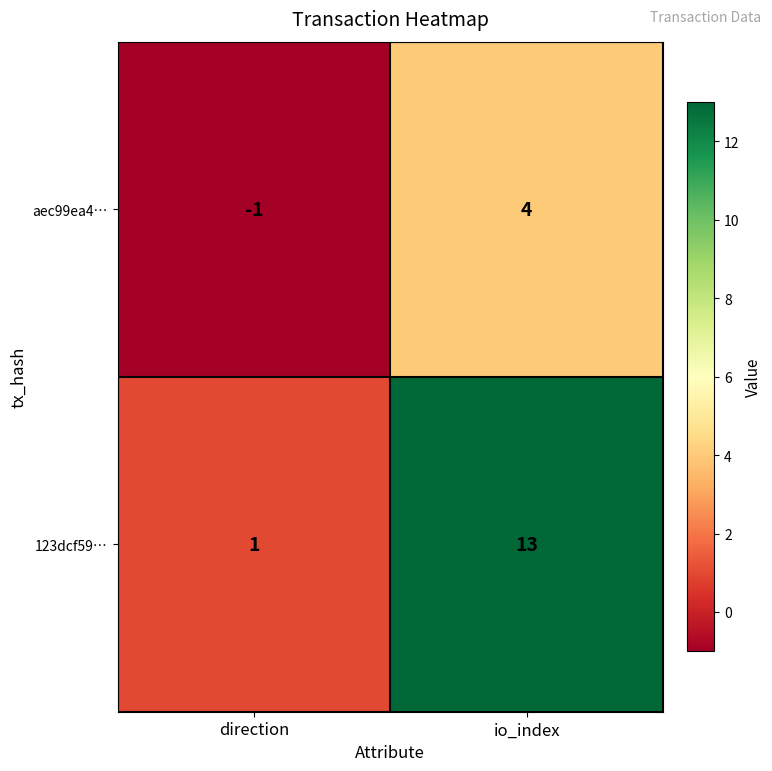

Reading left to right, transcribe all the data shown in this chart.

aec99ea4…: direction=-1	io_index=4
123dcf59…: direction=1	io_index=13